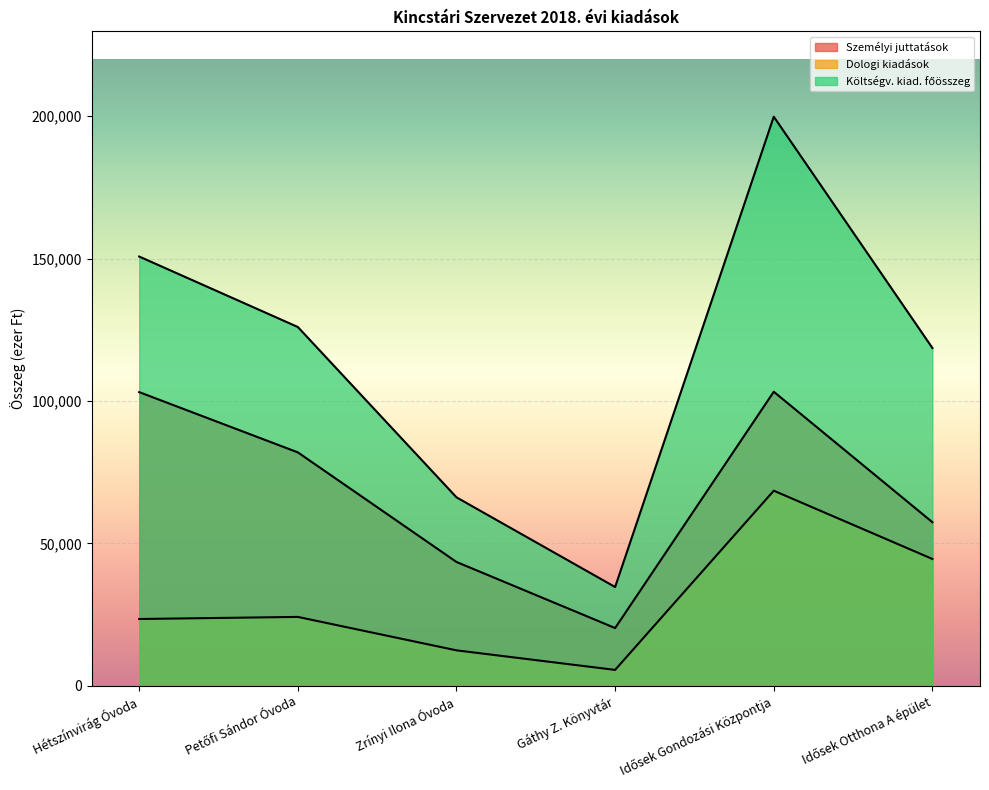

List the series in order of their overall mean, lowest first.

Dologi kiadások, Személyi juttatások, Költségv. kiad. főösszeg